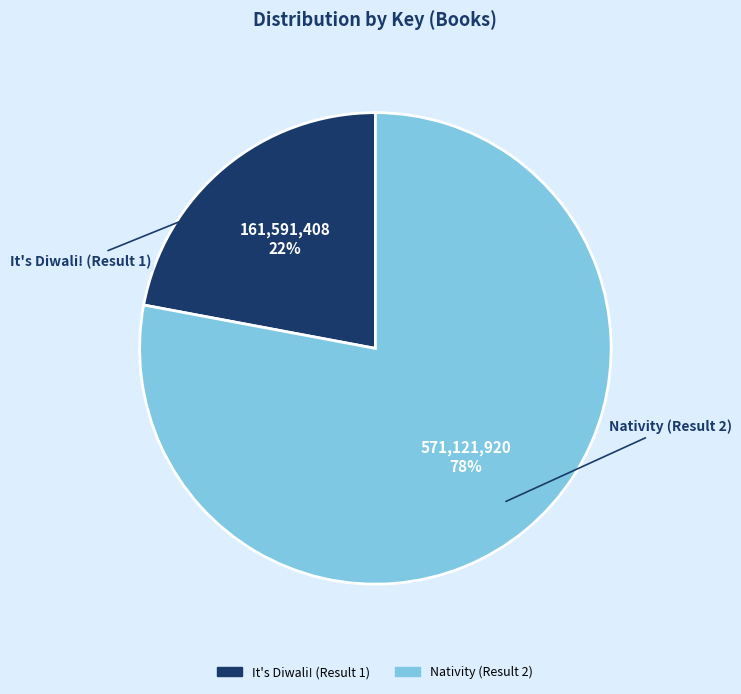

What percentage is the Nativity (Result 2) slice, to the nearest percent?

78%